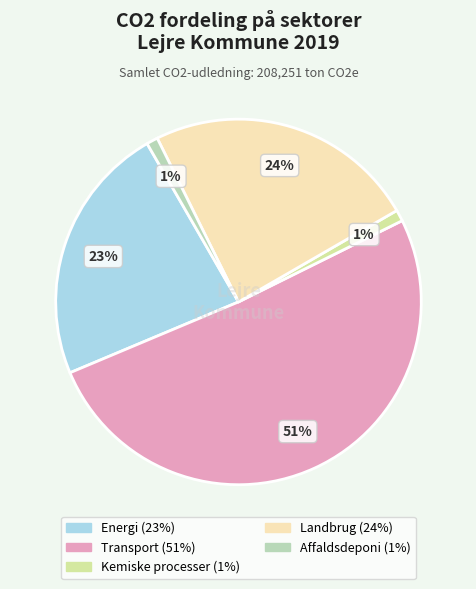

To the nearest percent, what portion does Transport represent?

51%